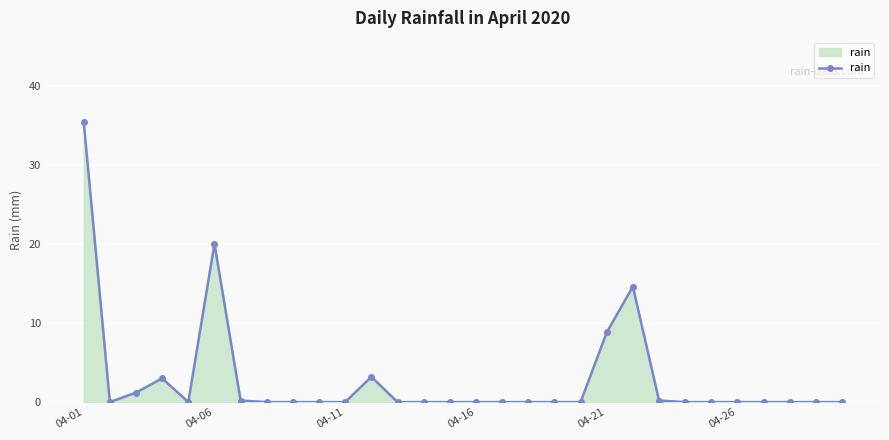

What is the greatest value displayed?

35.4